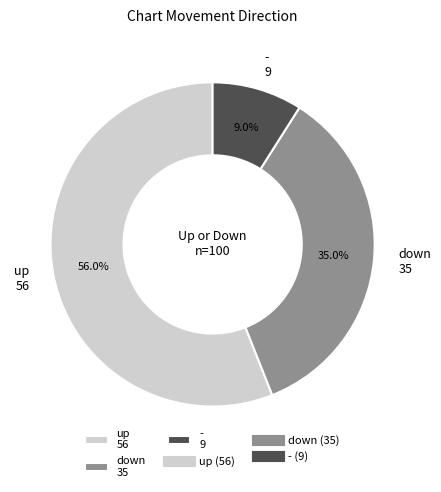

What is the smallest slice in the pie chart?

- 9